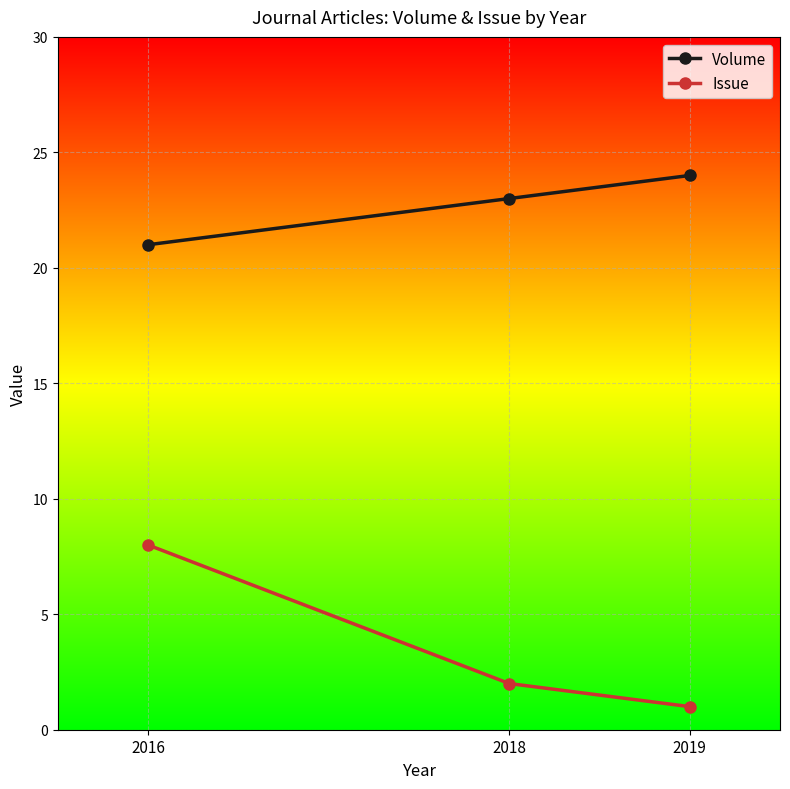

List the labels in order of Volume value, largest first.

2019, 2018, 2016